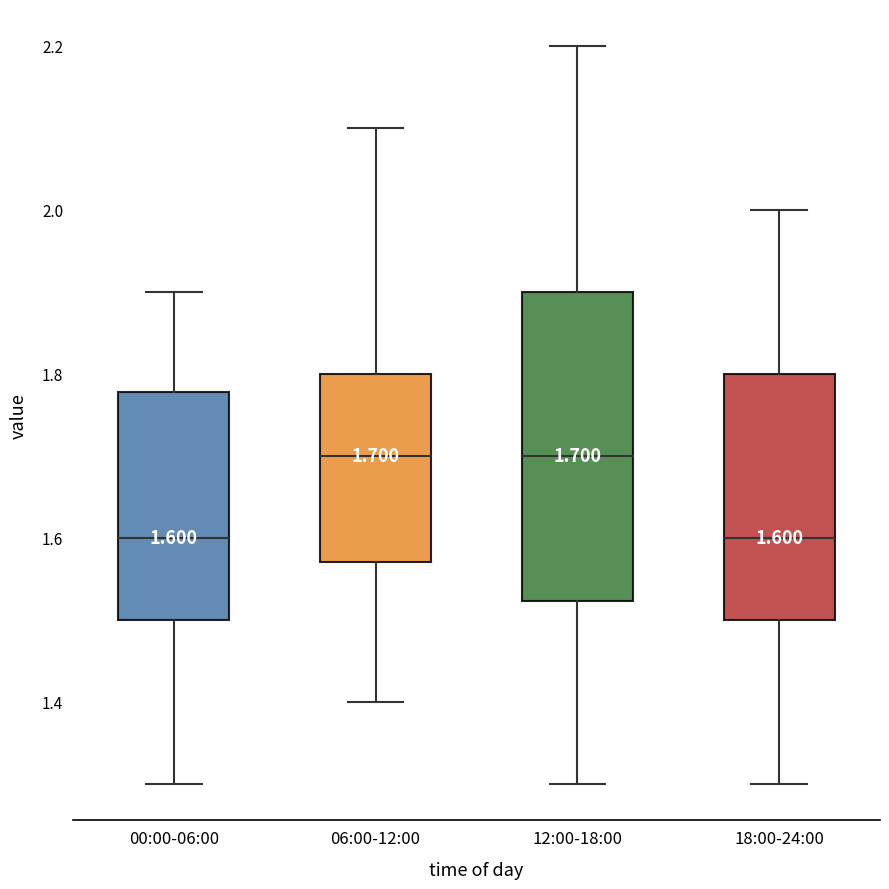

Comparing the boxes themselves (not the whiskers), which one is the tallest?

12:00-18:00